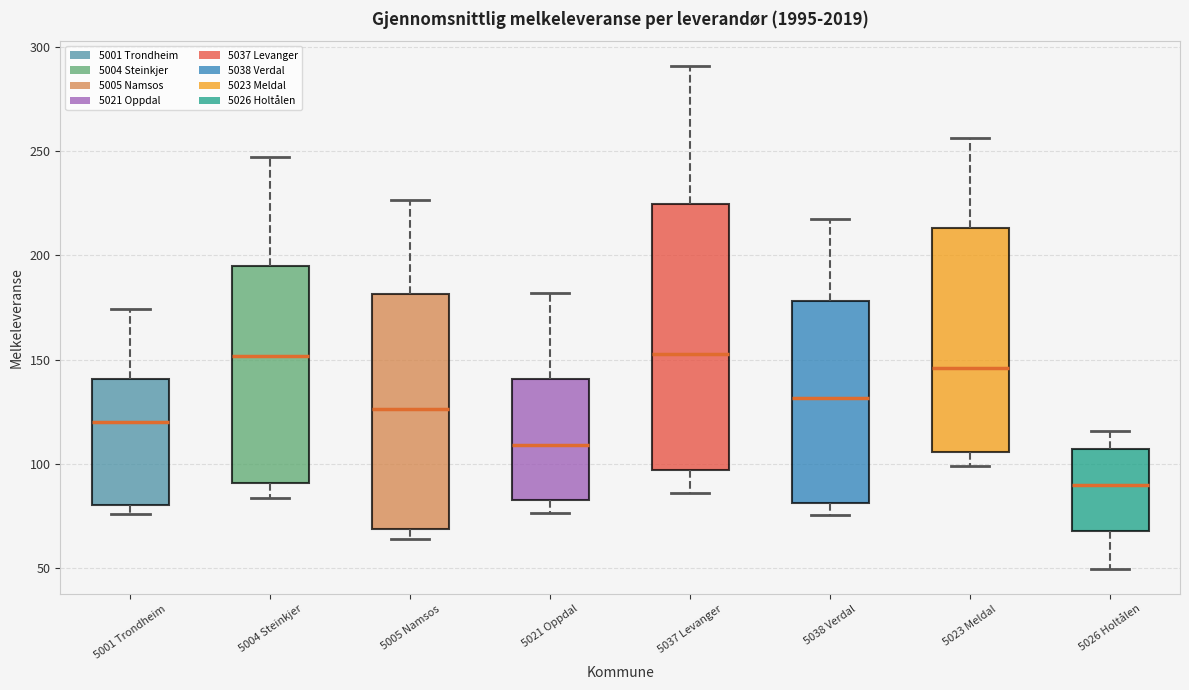

Which box is the tallest, from its lower edge to its upper edge?

5037 Levanger